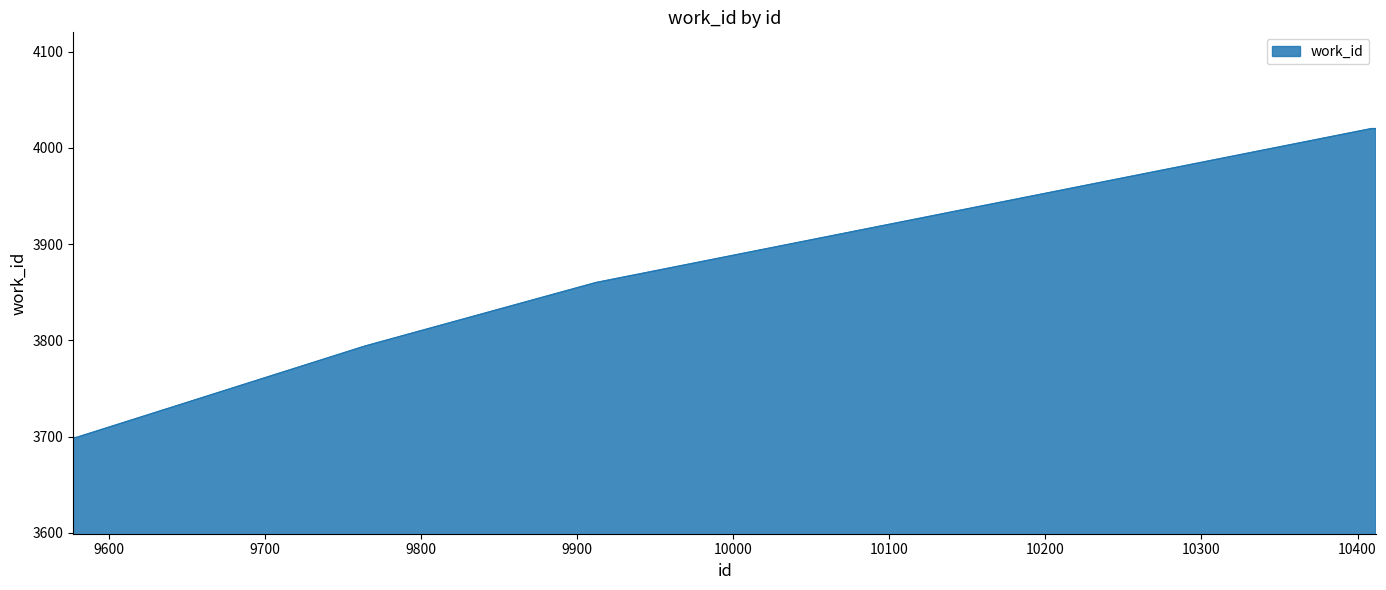

Reading right to left, transcribe all the data shown in this chart.

4020	4020	3860	3794	3699	3699	3699